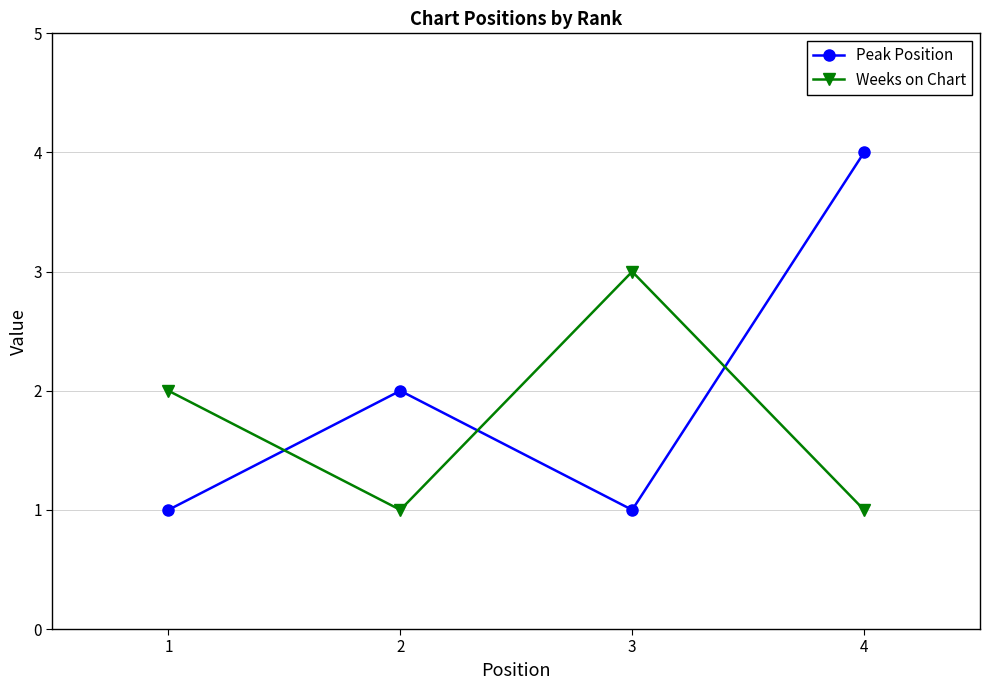

Between which two adjacent categories do Weeks on Chart and Peak Position first intersect?

1 and 2